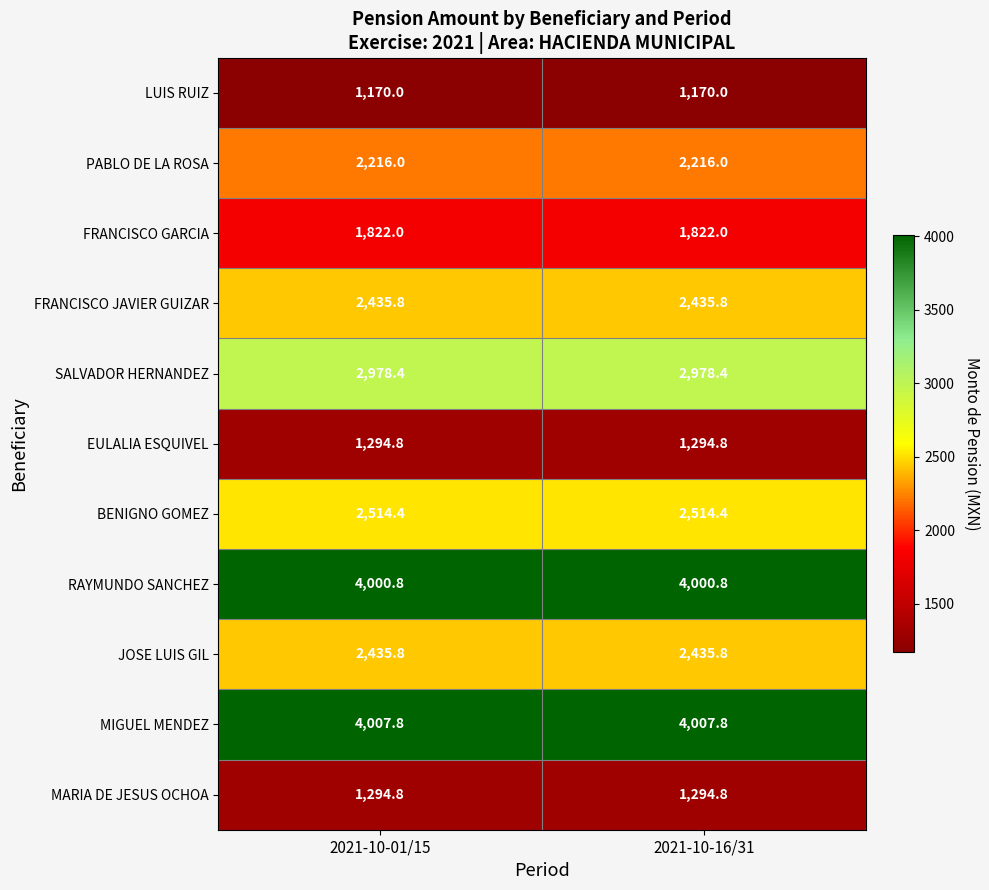

How many series are shown in this chart?

11